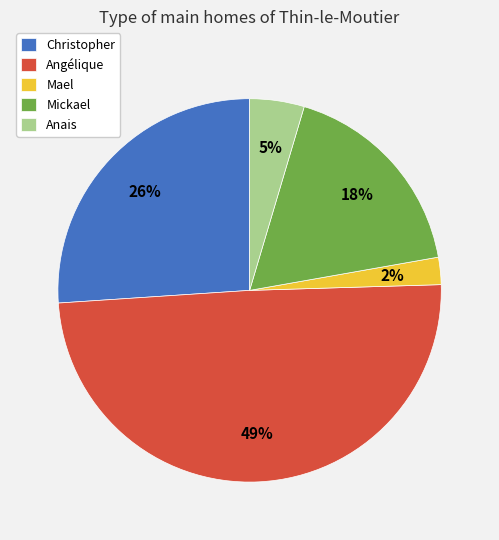

To the nearest percent, what is the combined percentage of Anais and Christopher?

31%